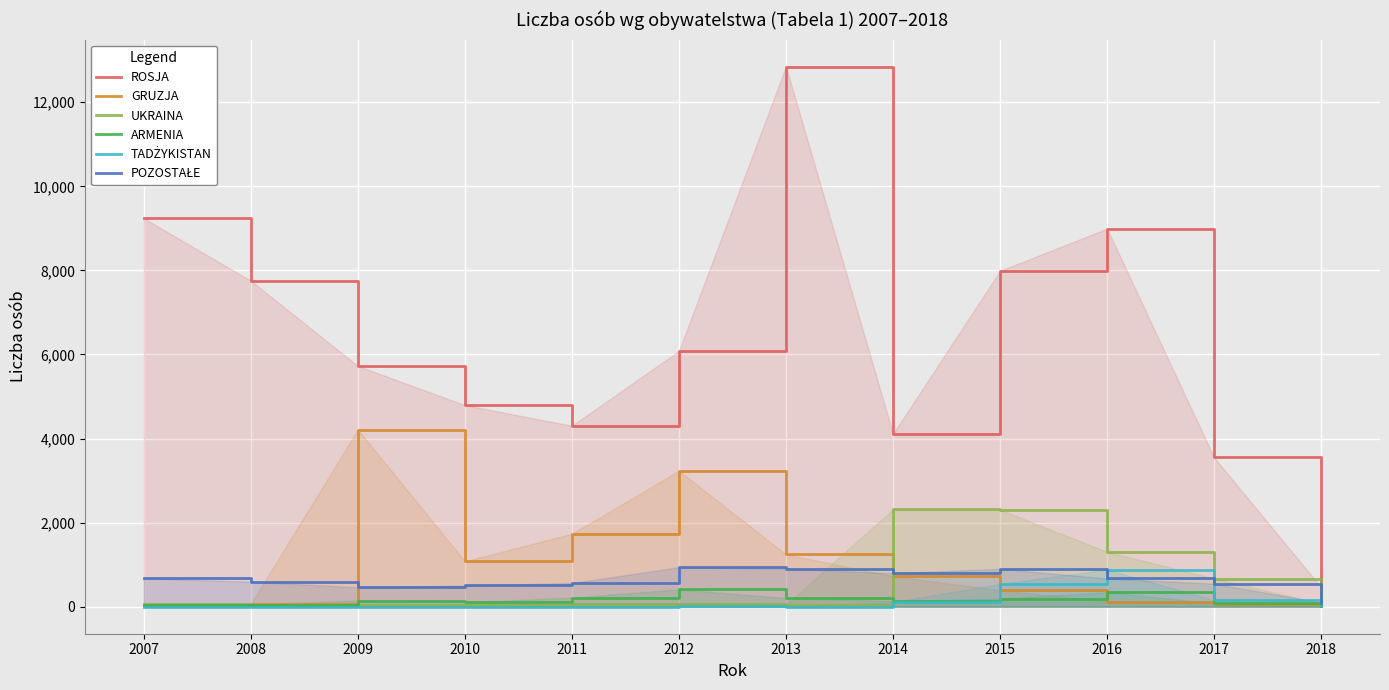

True or false: ARMENIA and GRUZJA cross at least once.

True